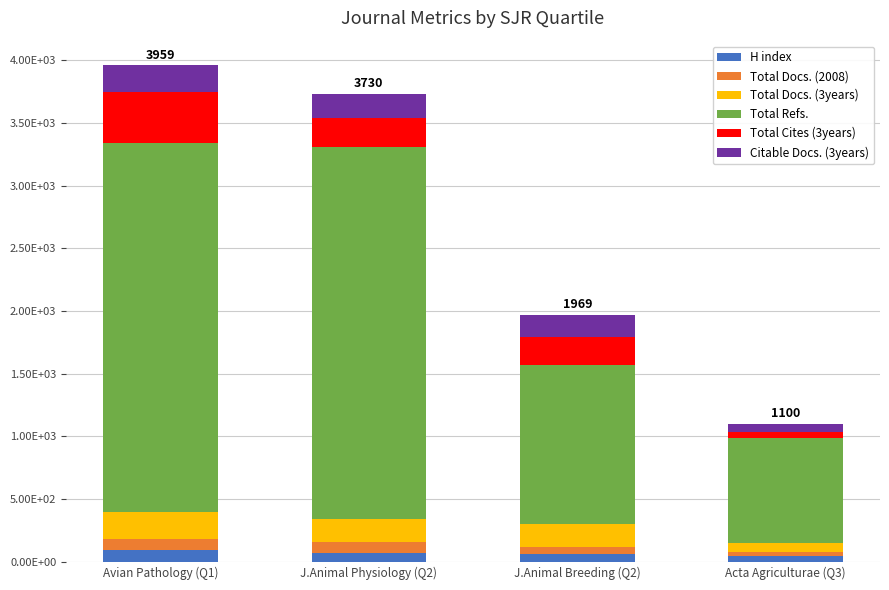

The value of H index at J.Animal Physiology (Q2) is 69. True or false?

True